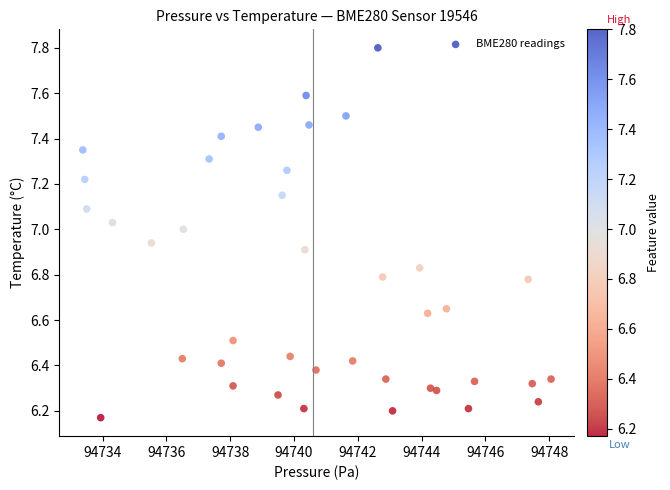

What is the range of Y values (max minus min)?

1.6